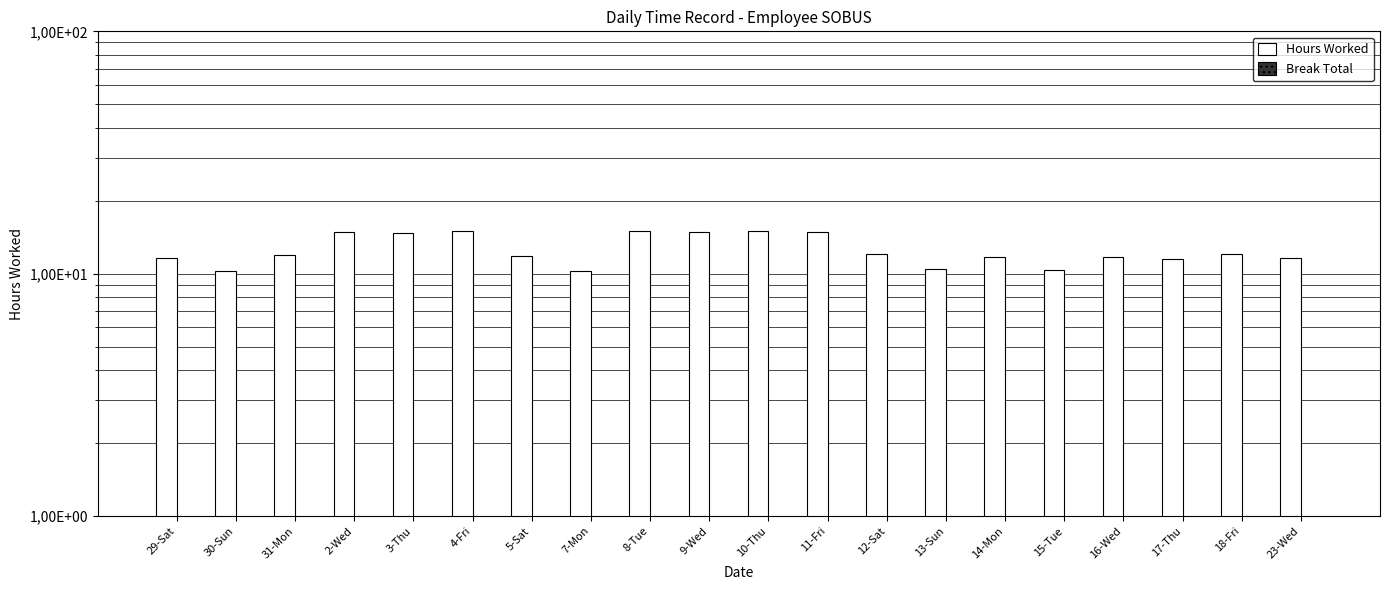

Which has a higher value, 31-Mon or 3-Thu?

3-Thu